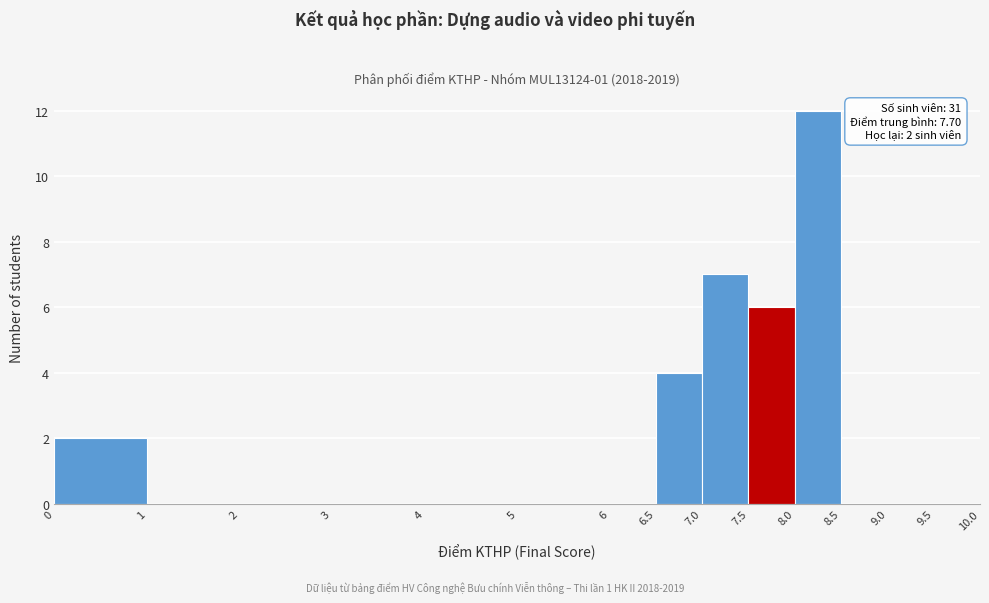

Which range on the x-axis has the tallest bar?

8.0 to 8.5